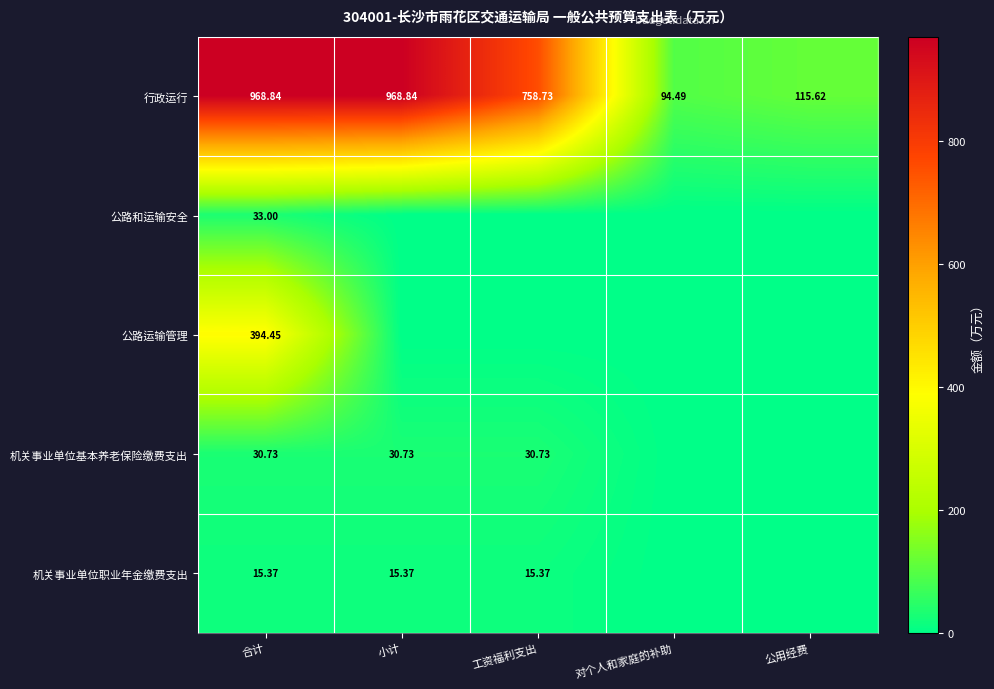

Where is 行政运行 nearest to the value 531?

工资福利支出